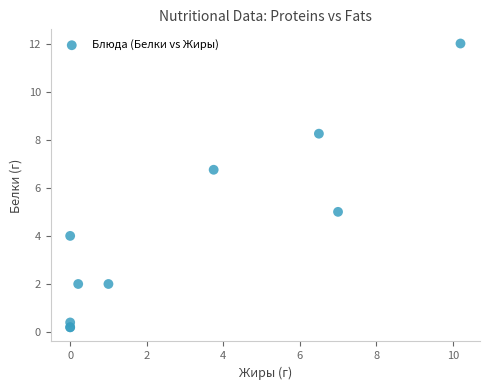

What Y value in the scatter plot is closest to 6?

6.8